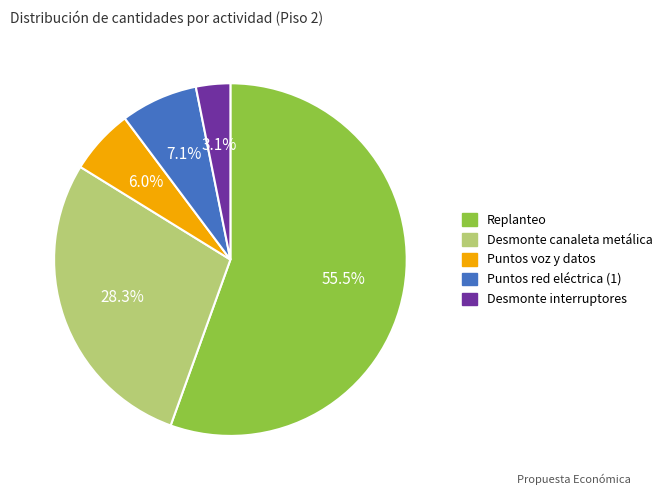

Does any single category account for the majority?

Yes